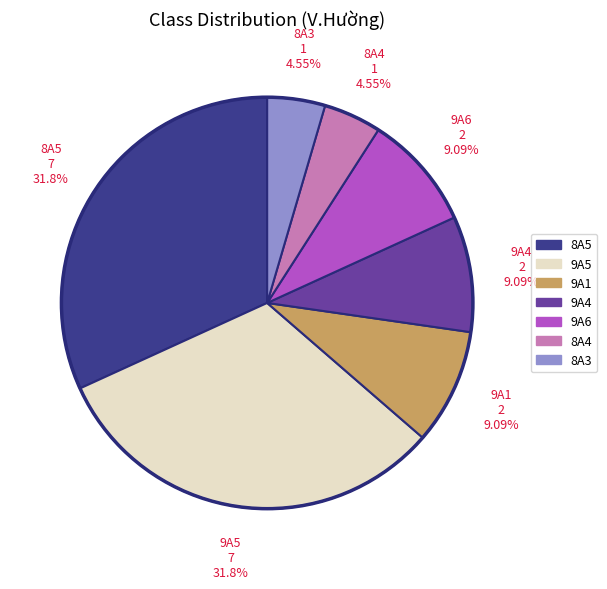

Does any single category account for the majority?

No